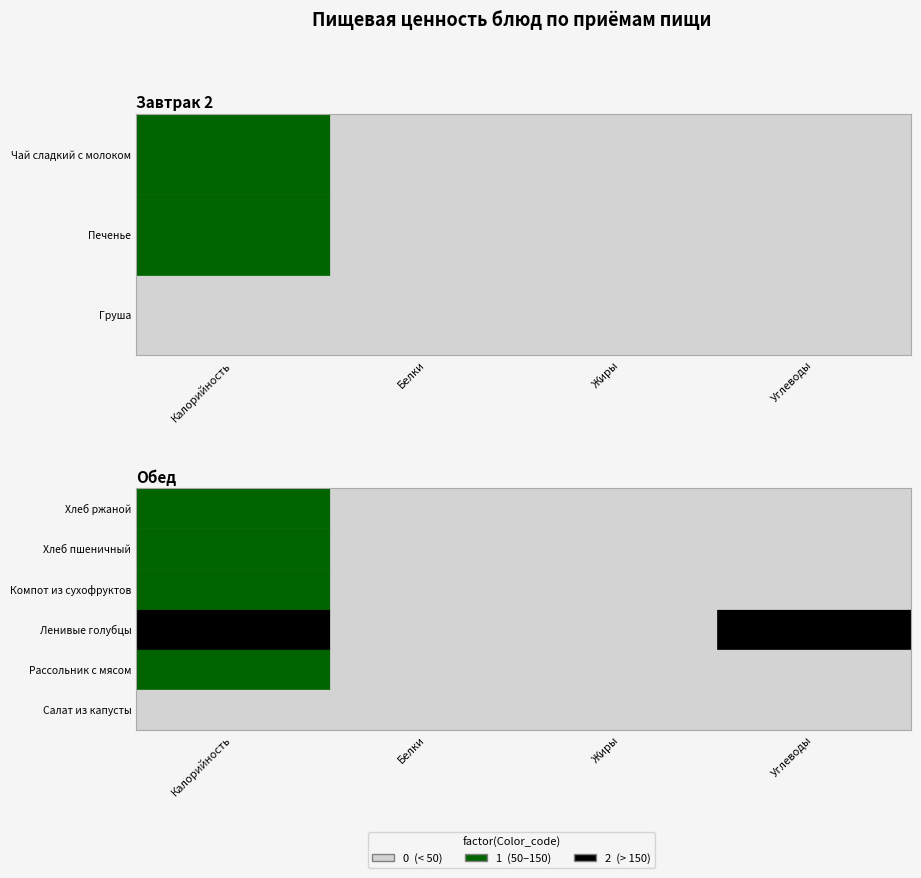

What is the difference between the Печенье values at Жиры and Калорийность?

122.2